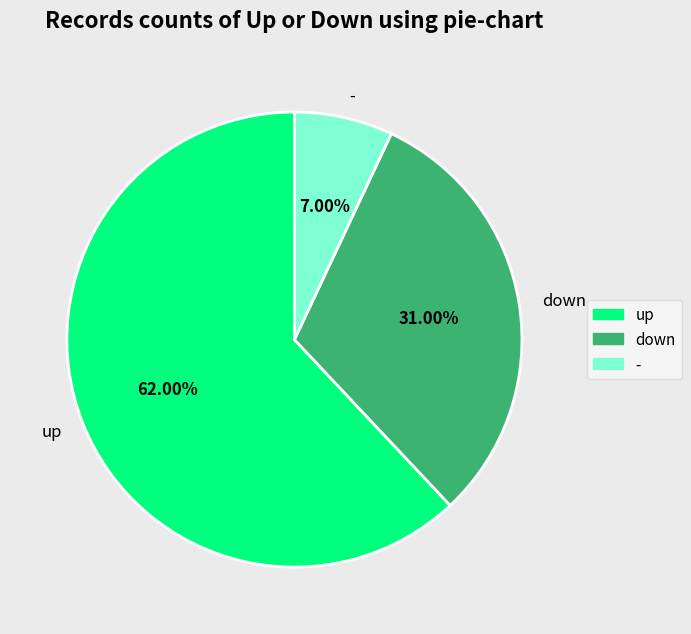

Combined, what portion of the pie is - and down?

38.0%